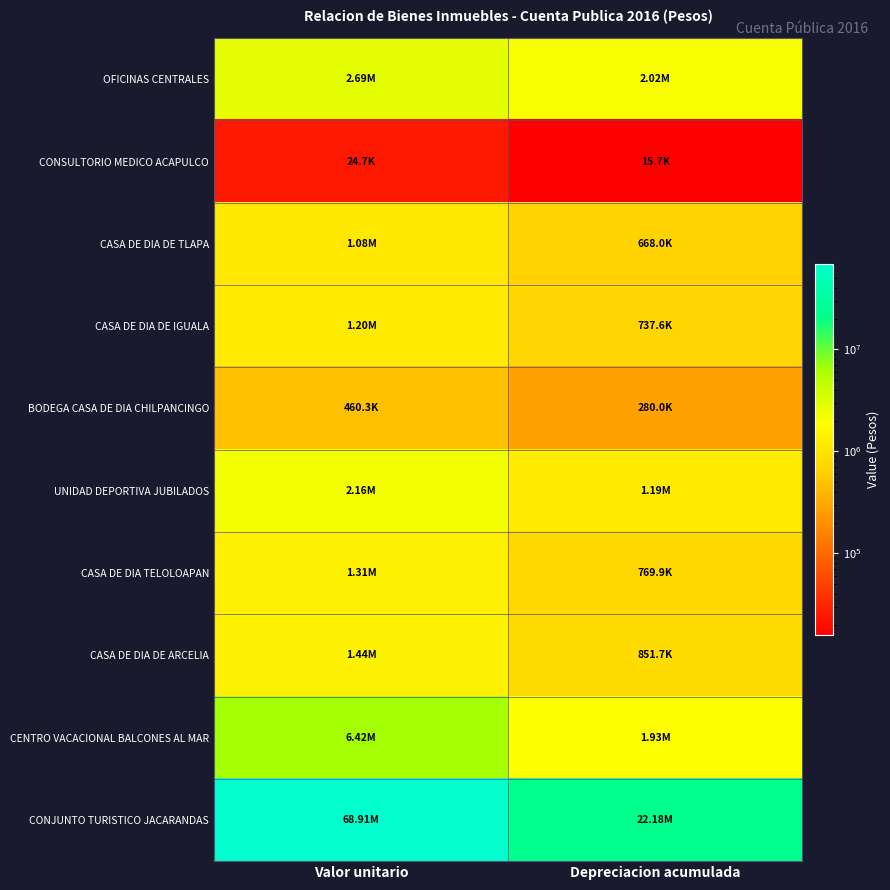

At which category does the chart reach its peak across all series?

Valor unitario